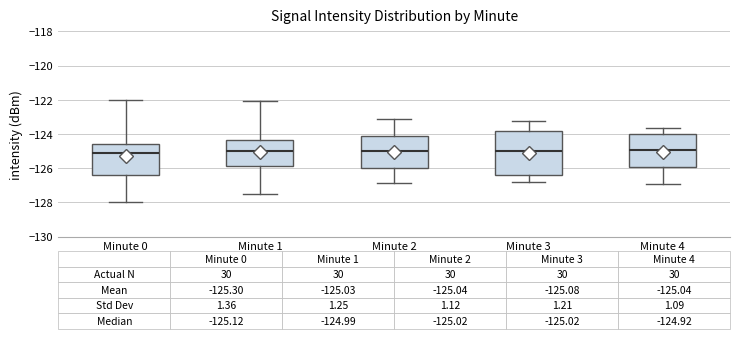

Comparing the boxes themselves (not the whiskers), which one is the tallest?

Minute 3